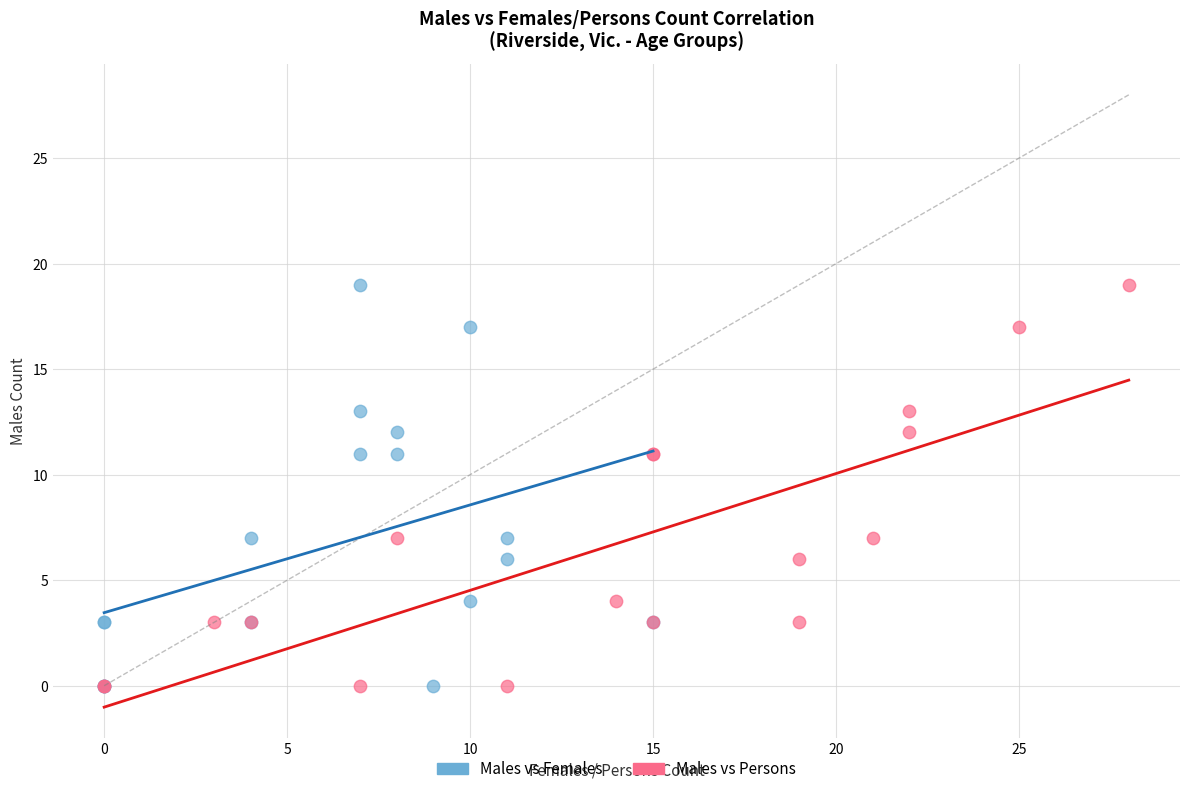

What are all the series names shown in the legend?

Males vs Females, Males vs Persons